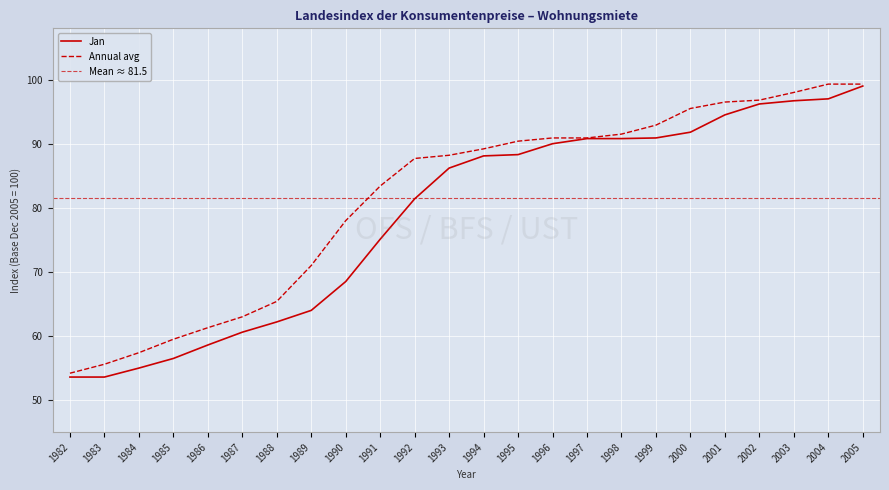

What is the difference between the Jan values at 1985 and 2004?

40.5